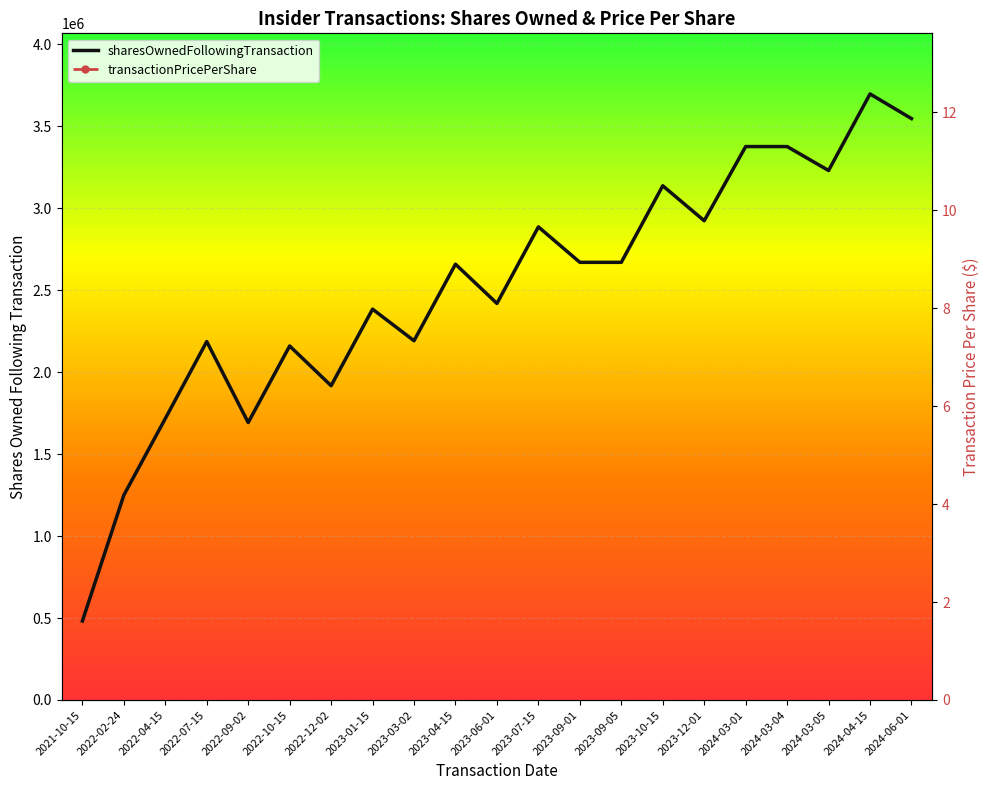

What position from the right is 2022-10-15?

16